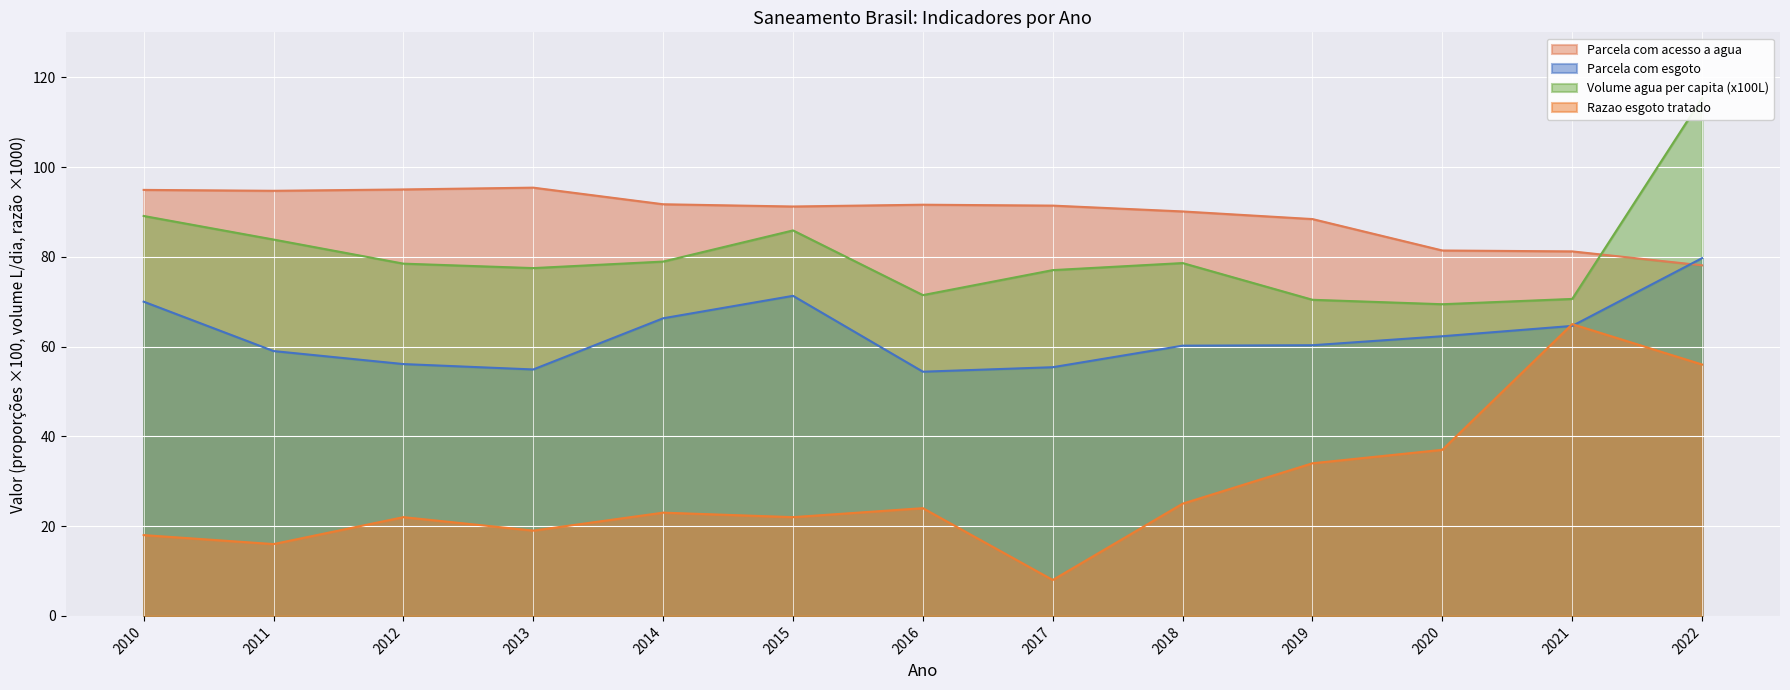

After their last crossing, which series has the higher values: Parcela com acesso a agua or Volume agua per capita (x100L)?

Volume agua per capita (x100L)